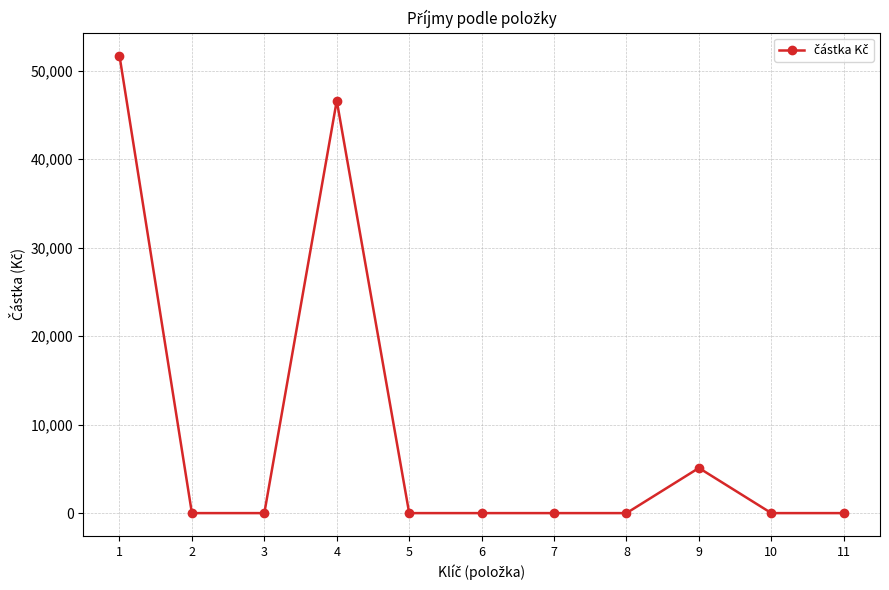

Count the number of data series in this chart.

1